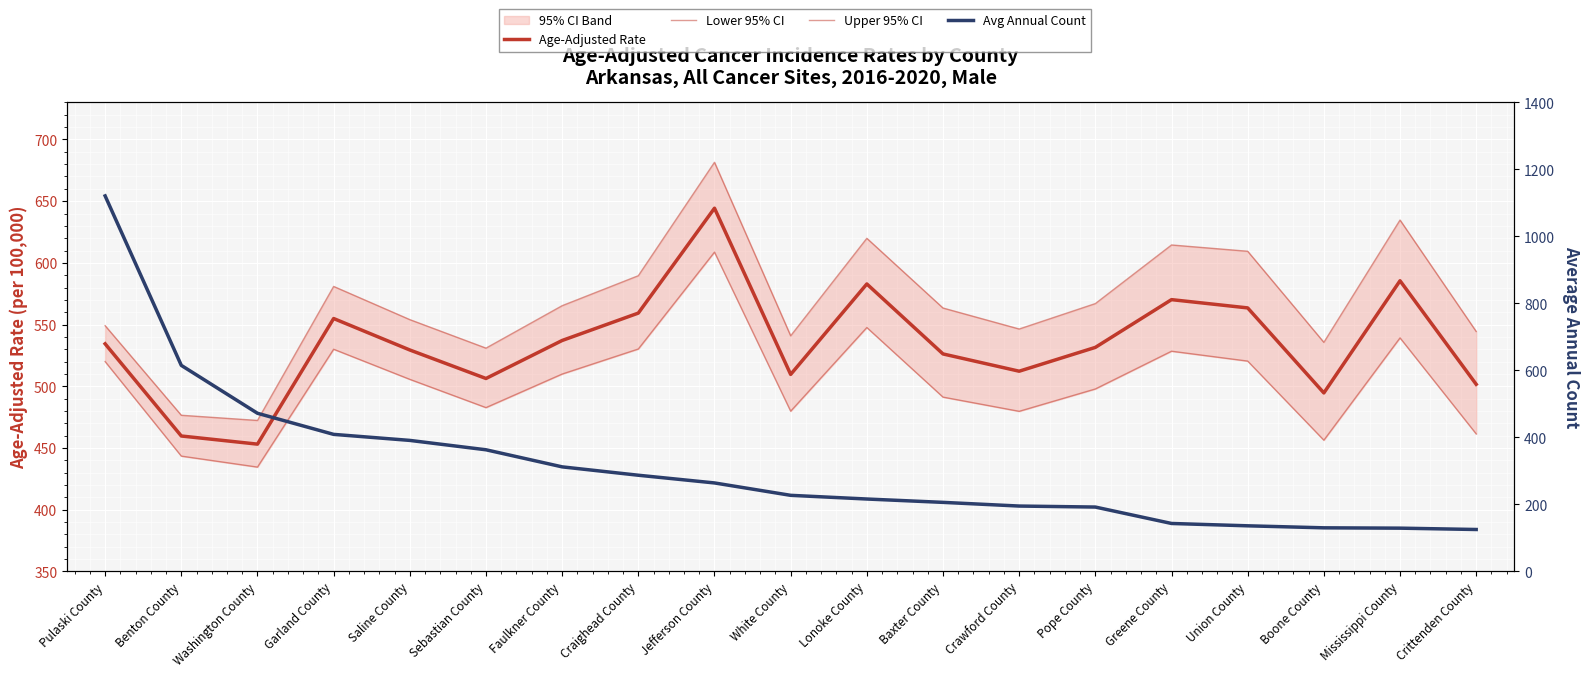

List the series in order of their peak value, highest first.

Avg Annual Count, Upper 95% CI, Age-Adjusted Rate, Lower 95% CI